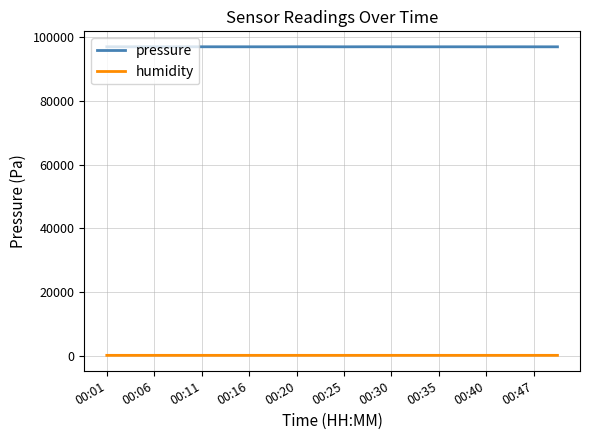

Which series has the widest spread of values?

pressure